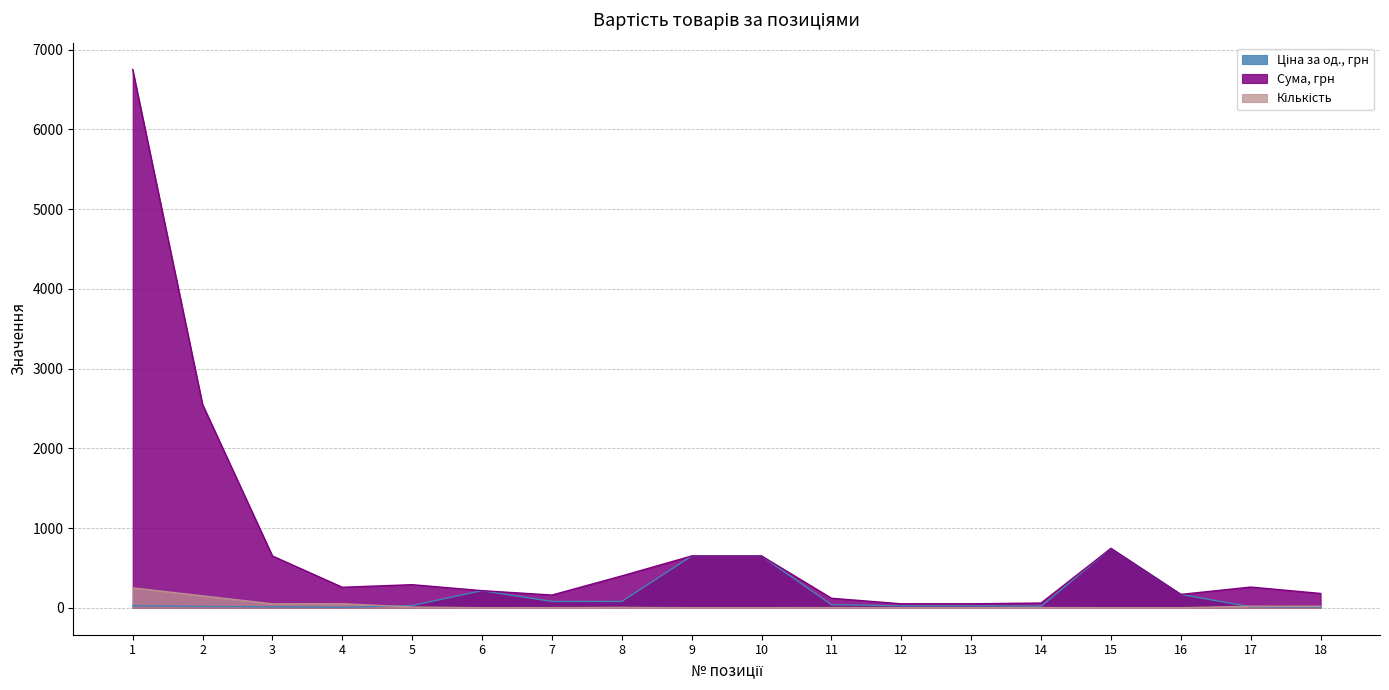

At 18, list the series in order from largest to smallest.

Сума, грн, Кількість, Ціна за од., грн